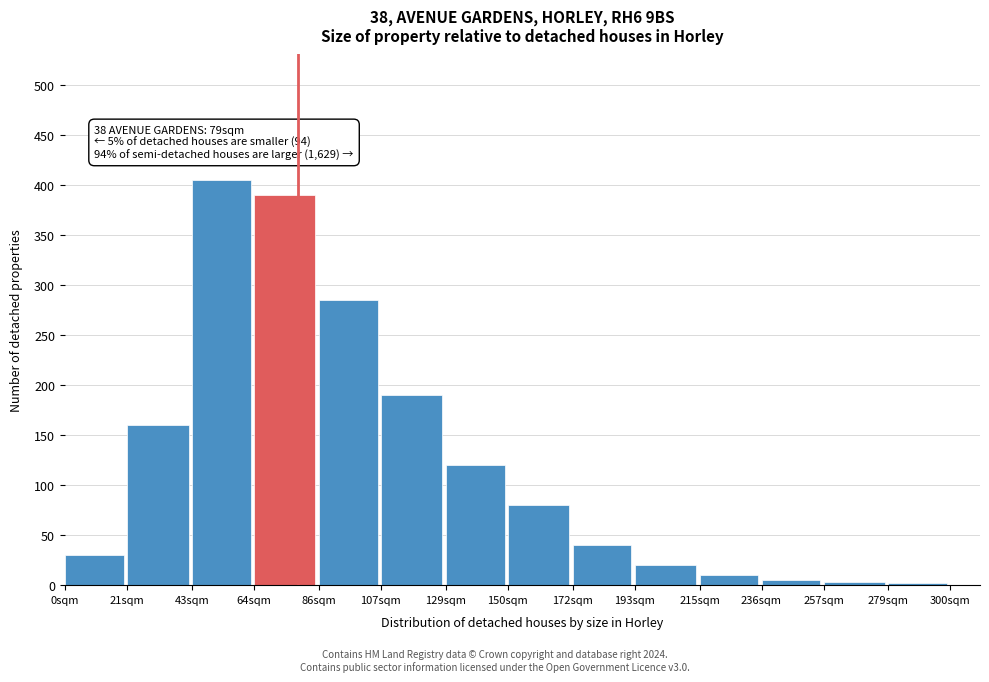

Which has a higher value, 172sqm or 193sqm?

172sqm